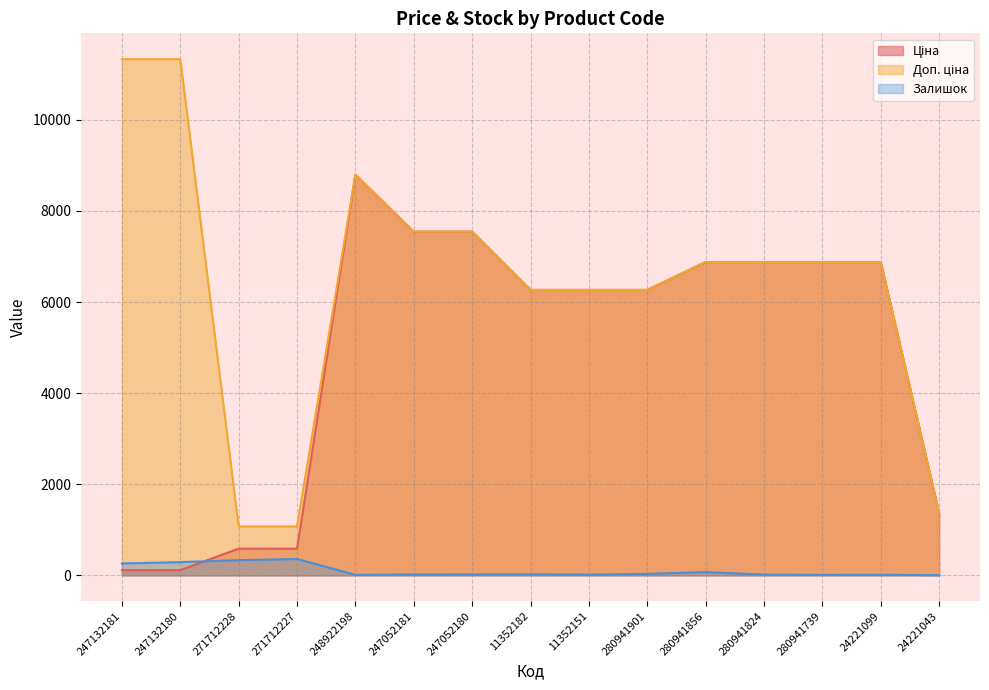

What is the sum of the Ціна values at 280941824 and 271712228?

7465.5